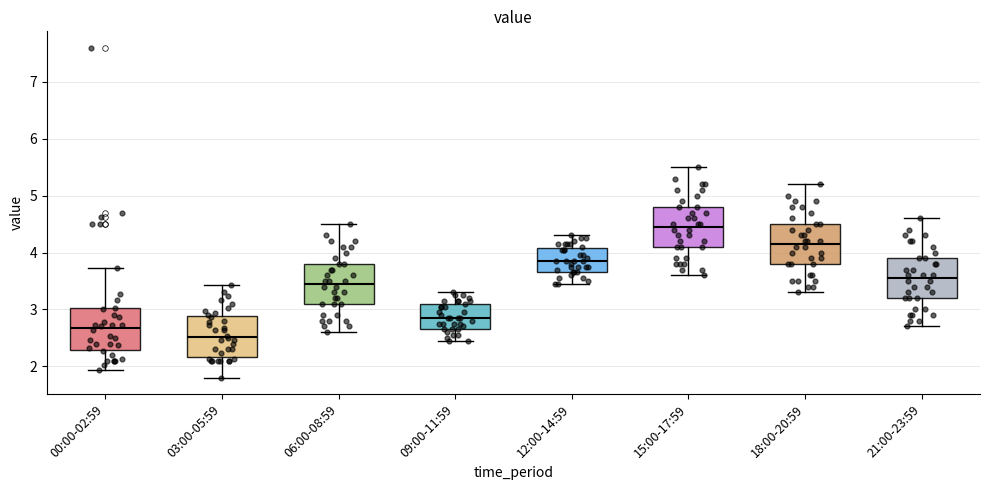

Reading left to right, transcribe this box plot: for each box, give where its median line is, the range the box spans, and where its two whiskers end, as read against the y-axis. The values are not printed on the chart, so give them approximately, as read against the axis.

00:00-02:59: median 2.7, box 2.3 to 3.0, whiskers 1.9 to 3.7
03:00-05:59: median 2.5, box 2.2 to 2.9, whiskers 1.8 to 3.4
06:00-08:59: median 3.5, box 3.1 to 3.8, whiskers 2.6 to 4.5
09:00-11:59: median 2.9, box 2.7 to 3.1, whiskers 2.5 to 3.3
12:00-14:59: median 3.9, box 3.7 to 4.1, whiskers 3.5 to 4.3
15:00-17:59: median 4.5, box 4.1 to 4.8, whiskers 3.6 to 5.5
18:00-20:59: median 4.2, box 3.8 to 4.5, whiskers 3.3 to 5.2
21:00-23:59: median 3.6, box 3.2 to 3.9, whiskers 2.7 to 4.6